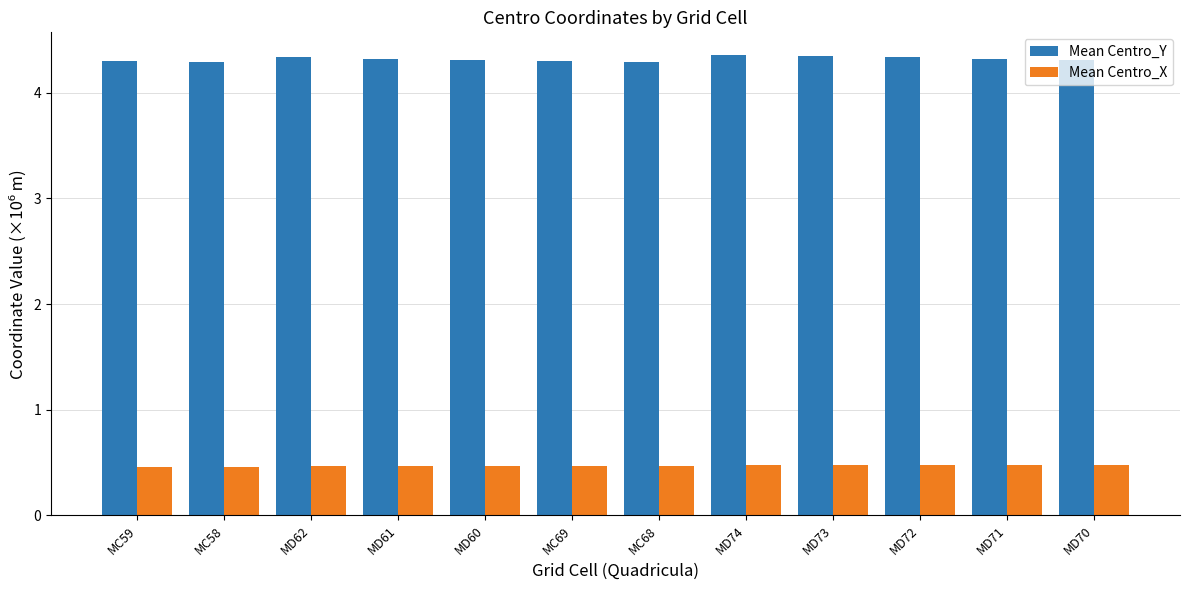

What is the total value across all series at MD72?

4.8